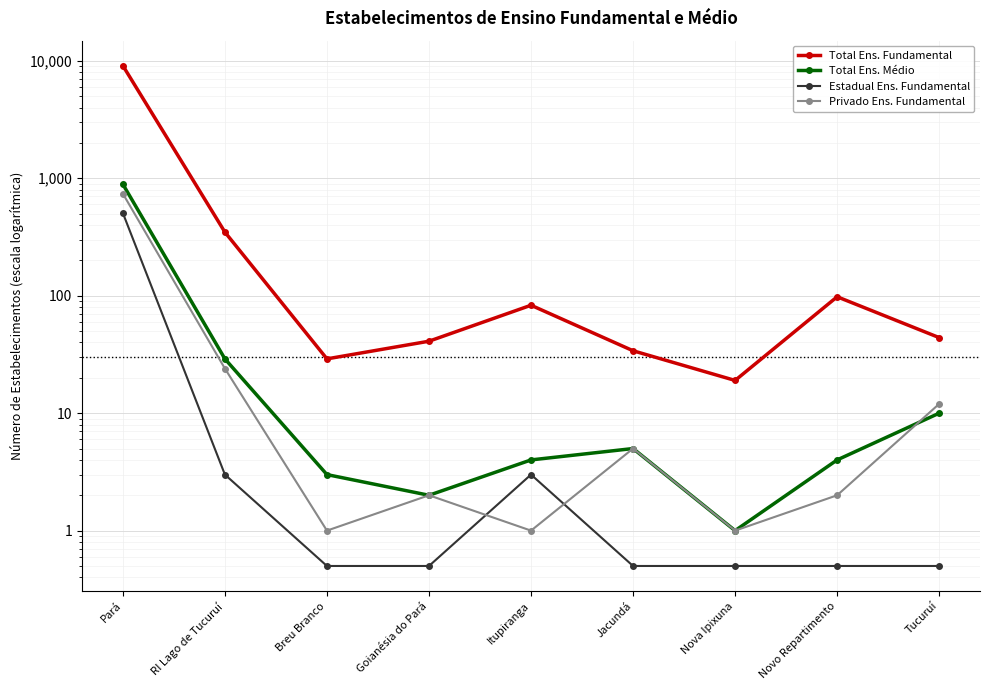

Is it true that Total Ens. Fundamental equals 83.0 at Itupiranga?

True